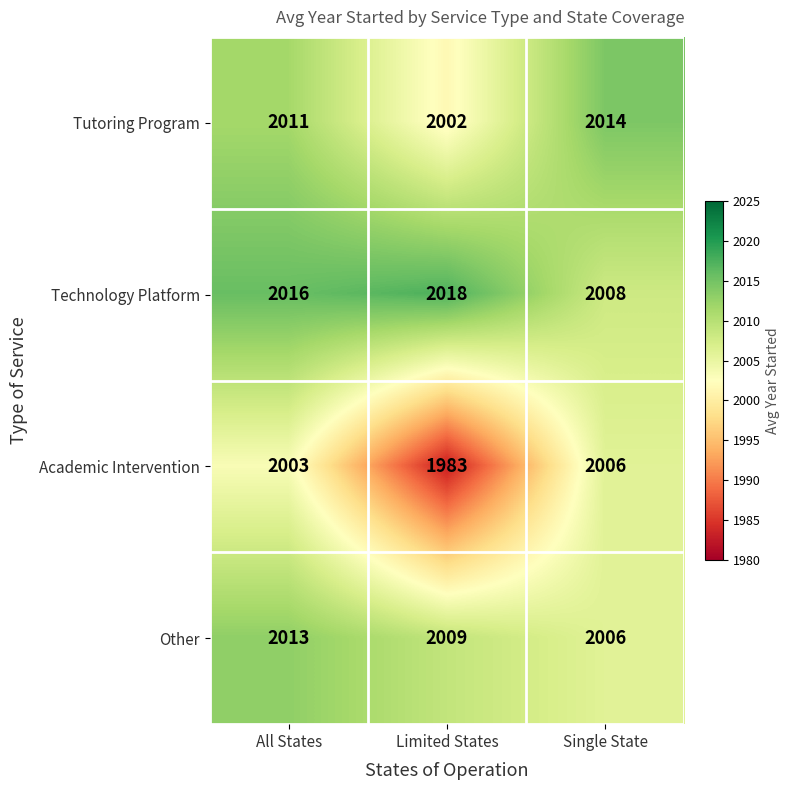

The value of Other at Single State is 2006. True or false?

True